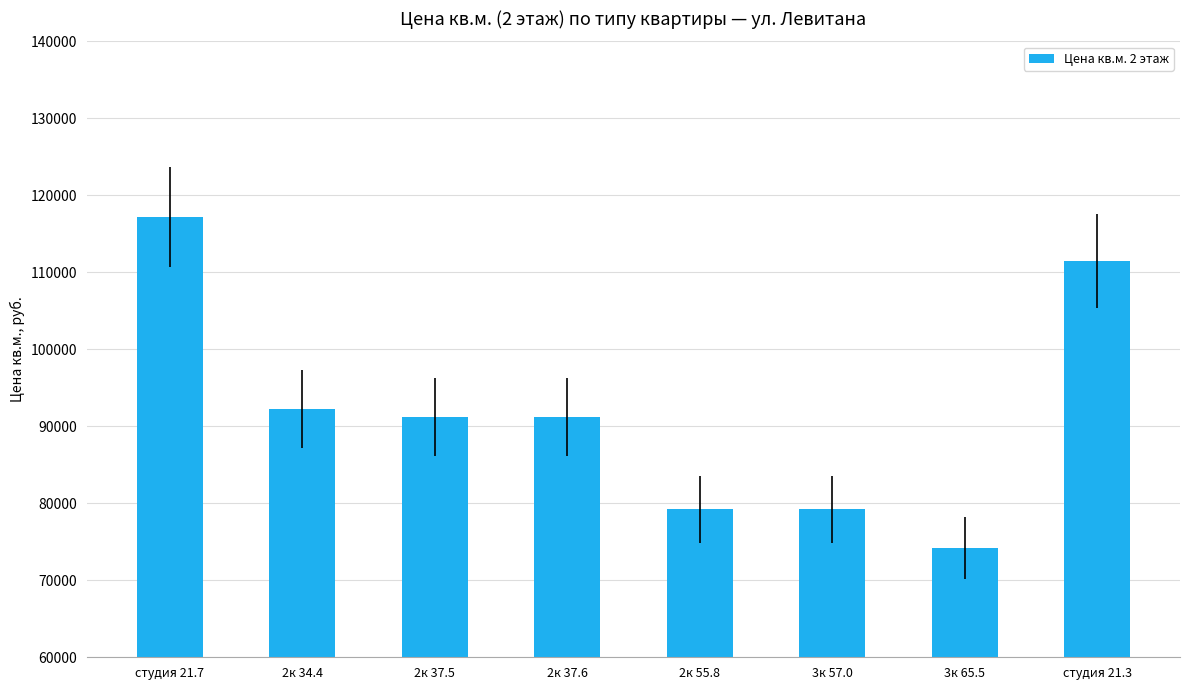

What value does the data have at студия 21.3?

111500